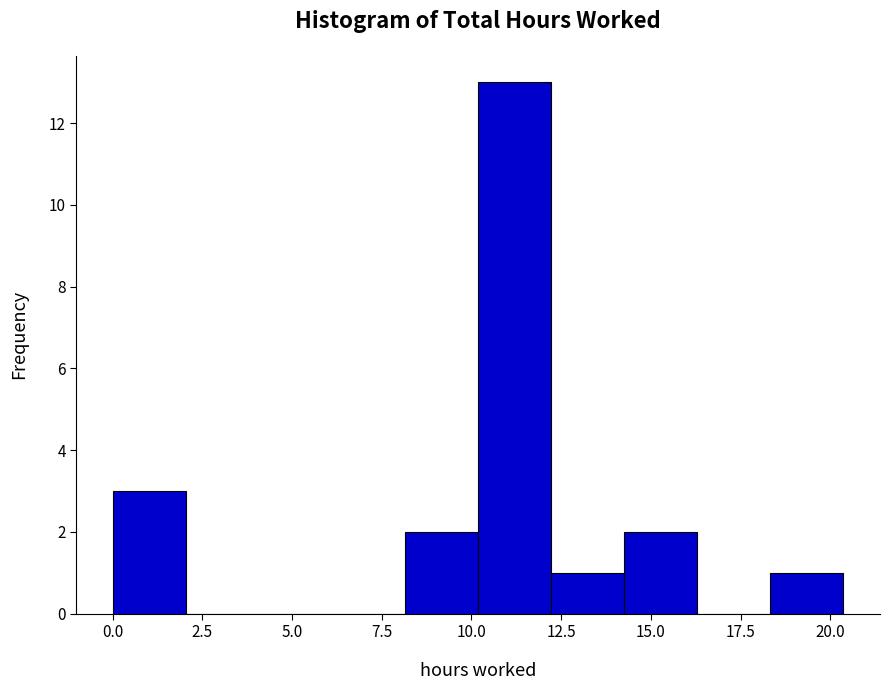

Reading left to right, list every bar in this chart as the range it spans on the x-axis followed by its height. Neither the bar edges nor the heights are printed on the chart, so give them approximately, as read against the axes.

0.0 to 2.0: 3
2.0 to 4.0: 0
4.0 to 6.0: 0
6.0 to 8.0: 0
8.0 to 10.0: 2
10.0 to 12.0: 13
12.0 to 14.5: 1
14.5 to 16.5: 2
16.5 to 18.5: 0
18.5 to 20.5: 1